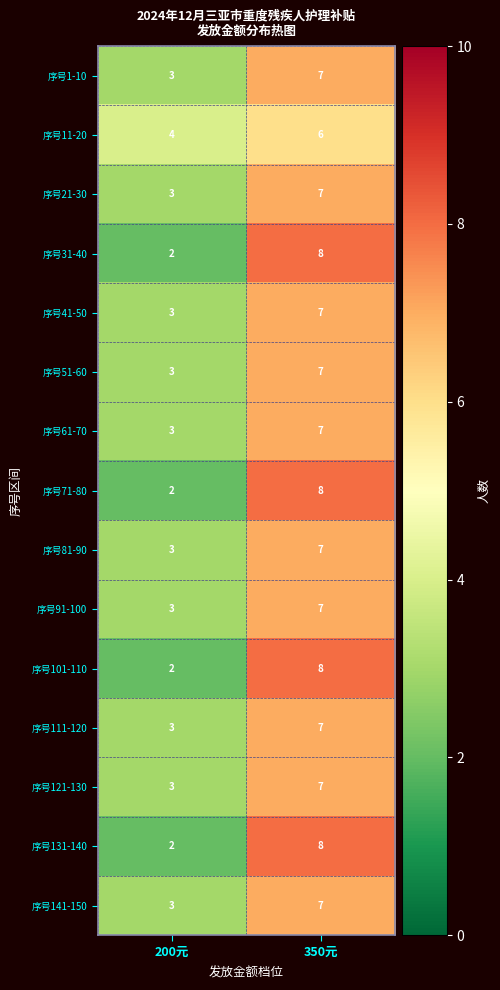

Reading left to right, list all the values displayed in this chart.

序号1-10: 200元=3	350元=7
序号11-20: 200元=4	350元=6
序号21-30: 200元=3	350元=7
序号31-40: 200元=2	350元=8
序号41-50: 200元=3	350元=7
序号51-60: 200元=3	350元=7
序号61-70: 200元=3	350元=7
序号71-80: 200元=2	350元=8
序号81-90: 200元=3	350元=7
序号91-100: 200元=3	350元=7
序号101-110: 200元=2	350元=8
序号111-120: 200元=3	350元=7
序号121-130: 200元=3	350元=7
序号131-140: 200元=2	350元=8
序号141-150: 200元=3	350元=7